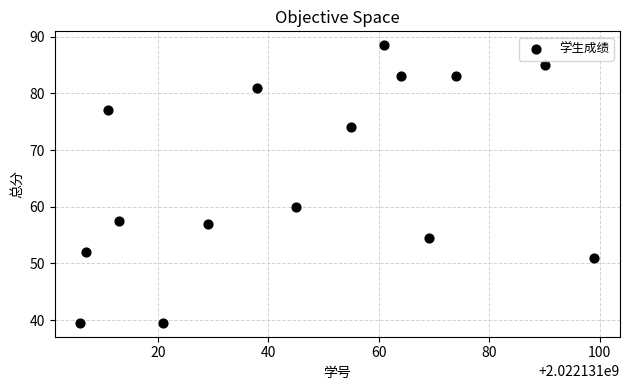

What is the range of Y values (max minus min)?

49.0